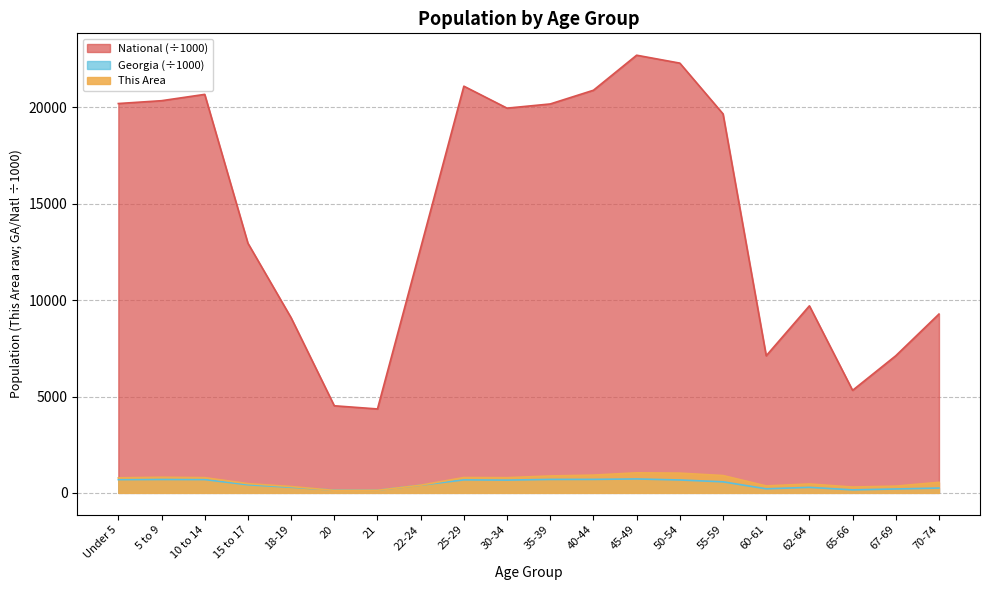

What is the difference between the maximum and minimum values in the Georgia series?

585.4